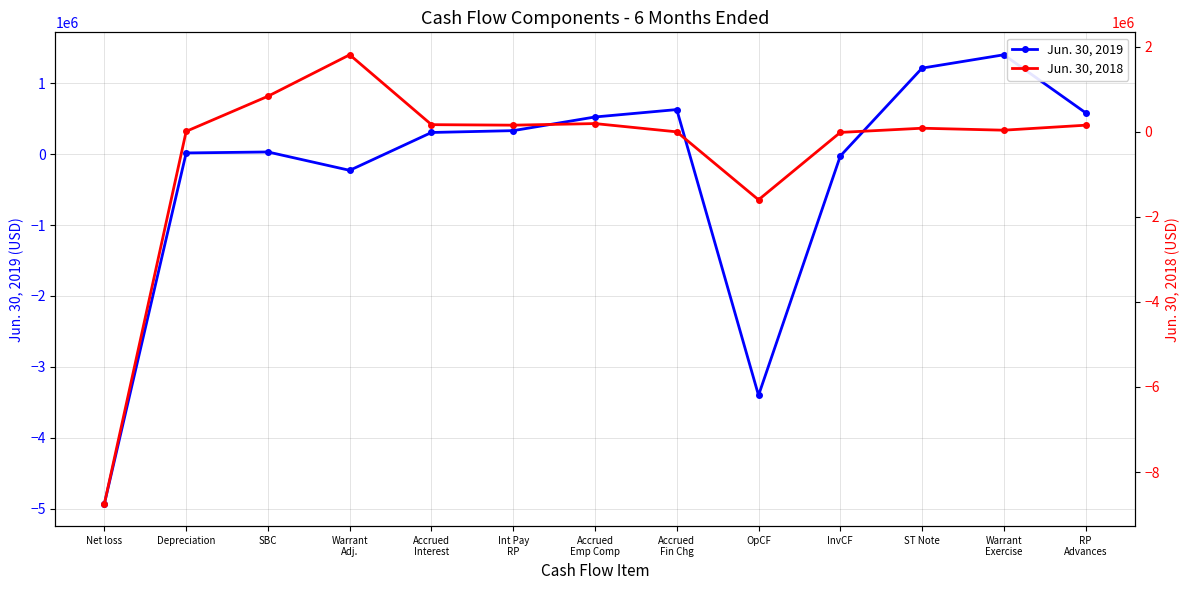

At how many categories does at least one series exceed 1633840?

1